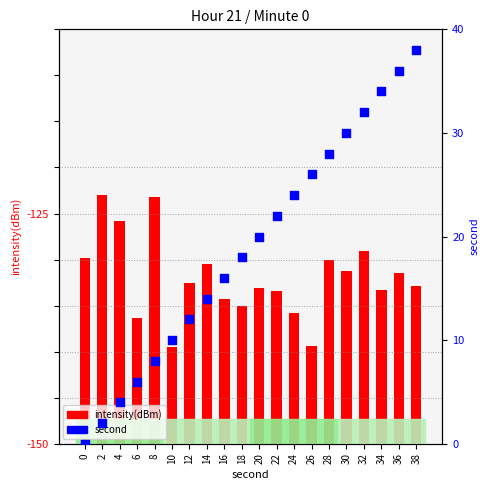

What are all the series names shown in the legend?

intensity(dBm), second